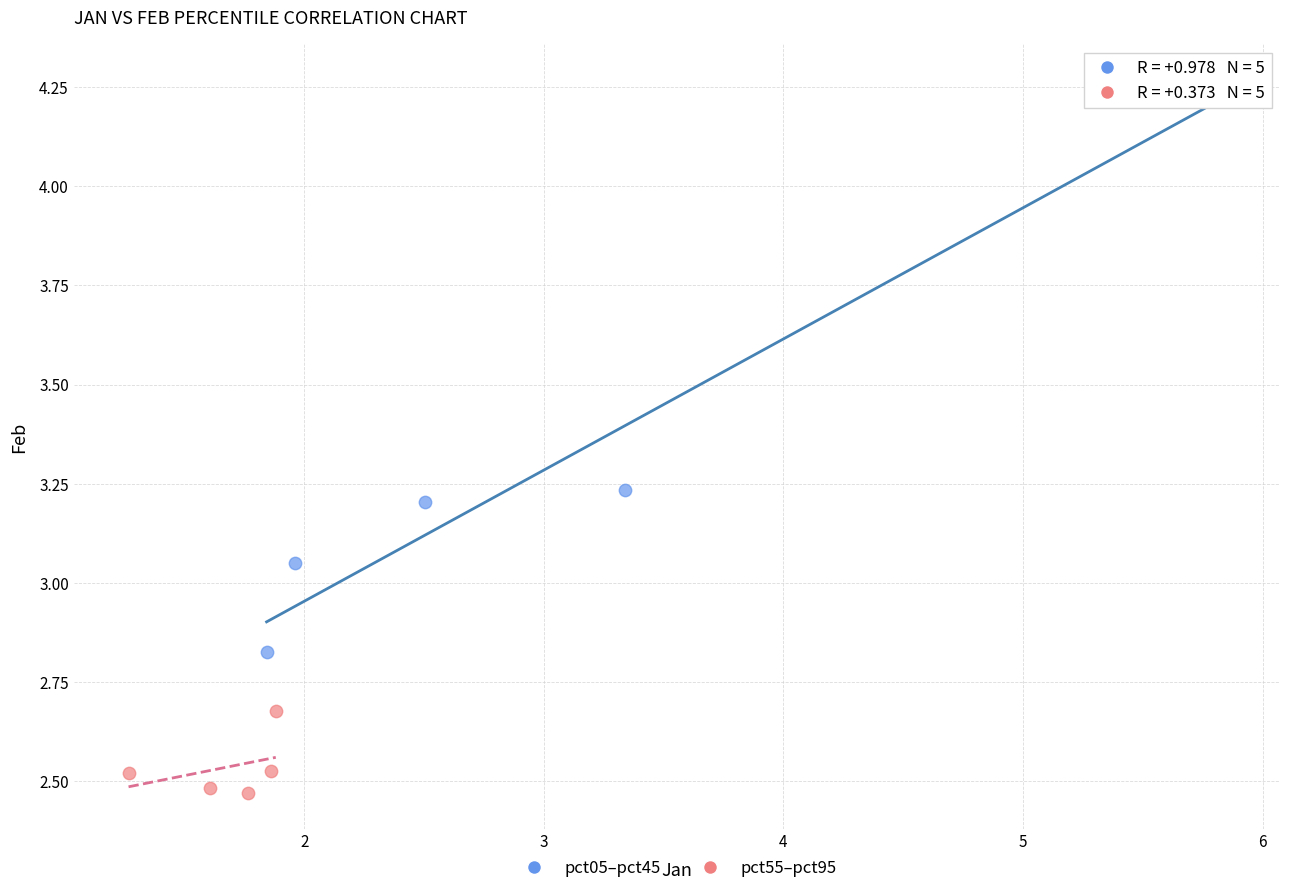

Which series has the widest spread of Y values?

pct05–pct45